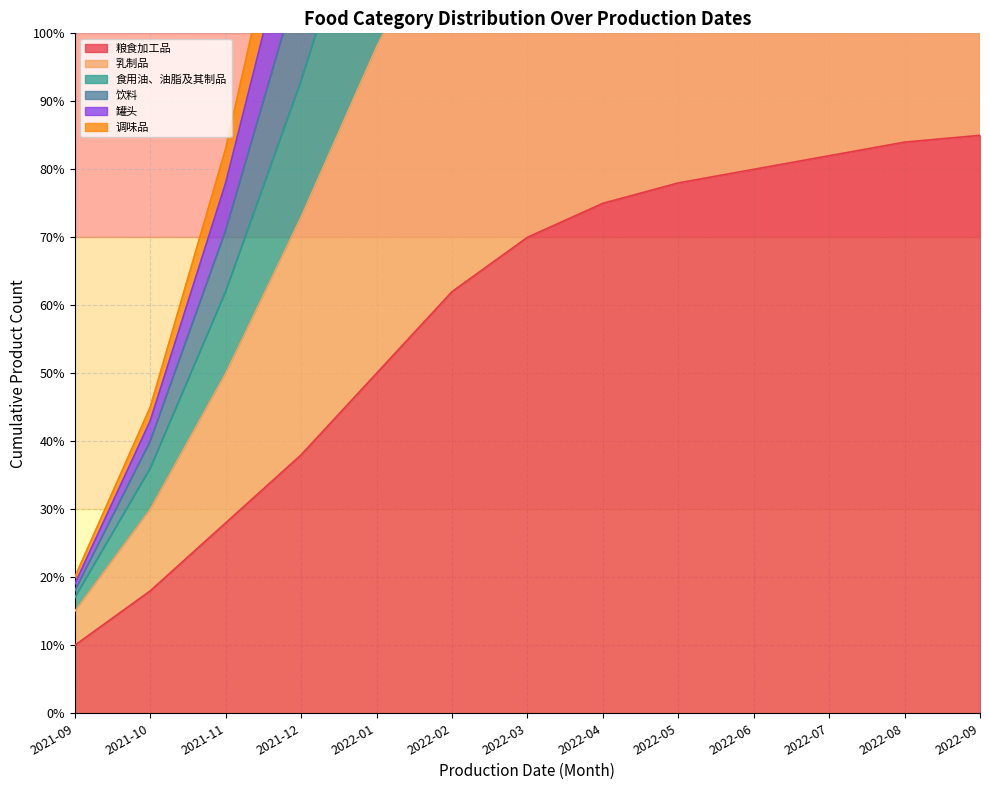

What is the sum of all 罐头 values?

2579